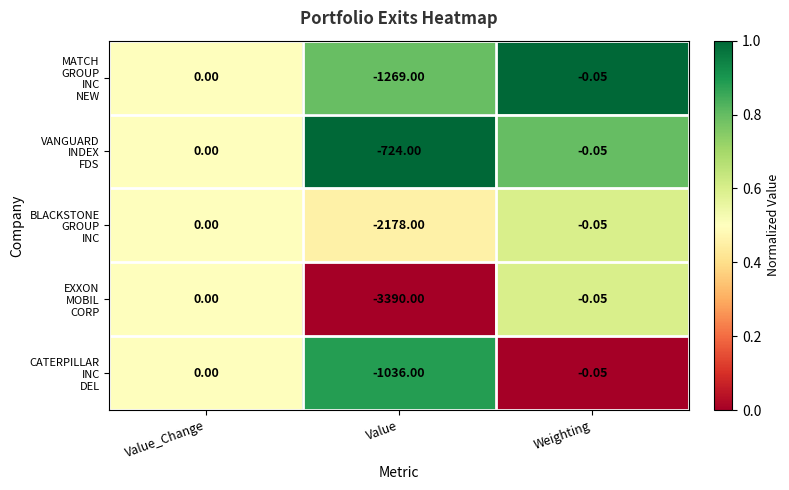

At which category is the sum across all series the highest?

Value_Change